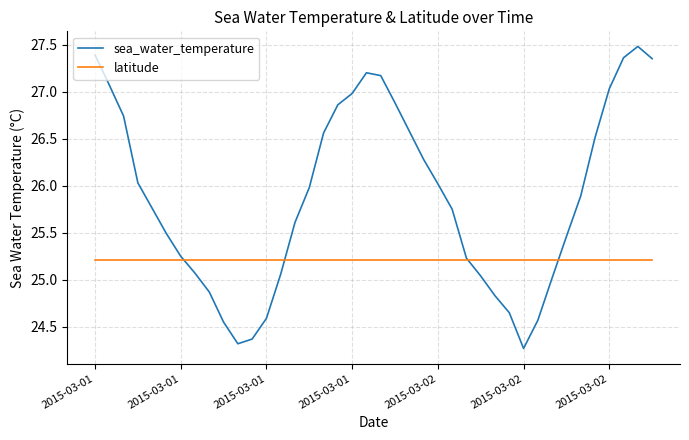

Which series has the largest total across all categories?

sea_water_temperature